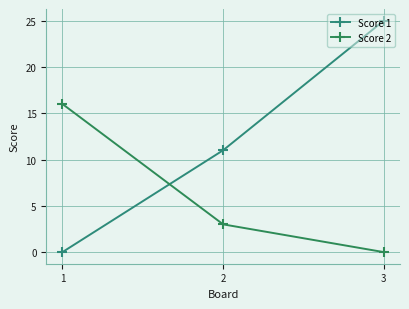

What is the difference between the highest and lowest values at 2?

8